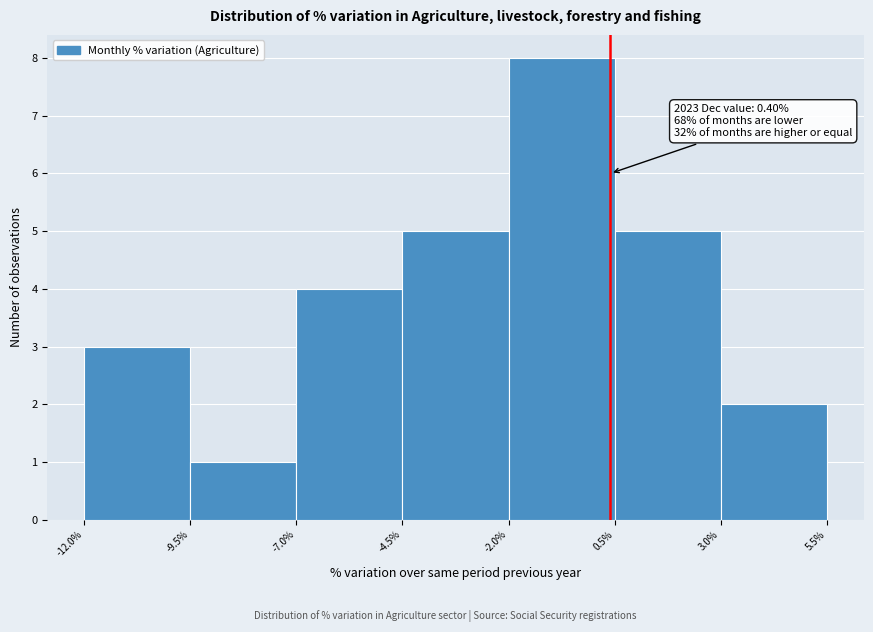

Over which range of the x-axis is the bar tallest?

-2.0% to 0.5%